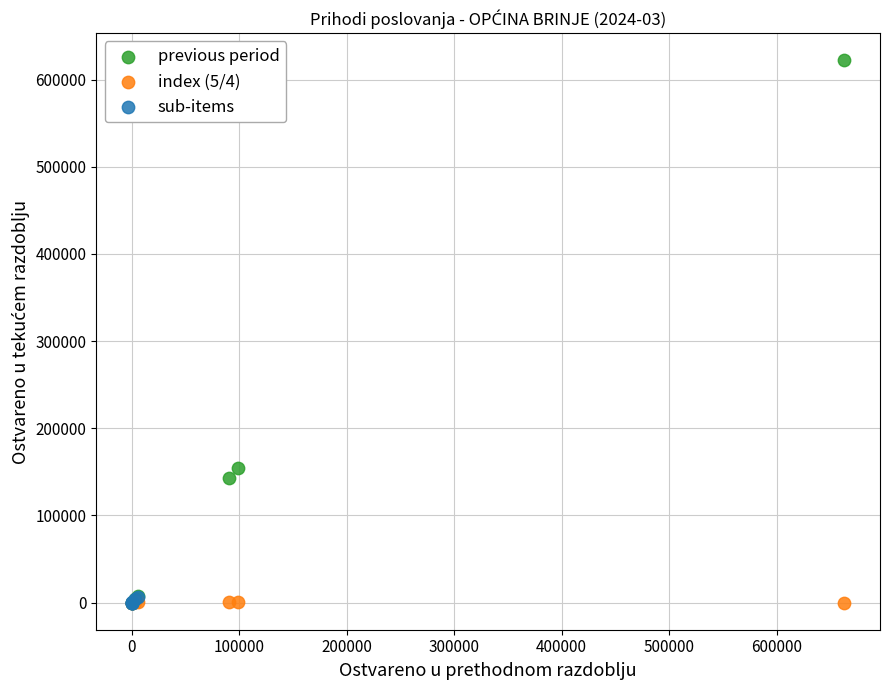

What are all the series names shown in the legend?

previous period, index (5/4), sub-items